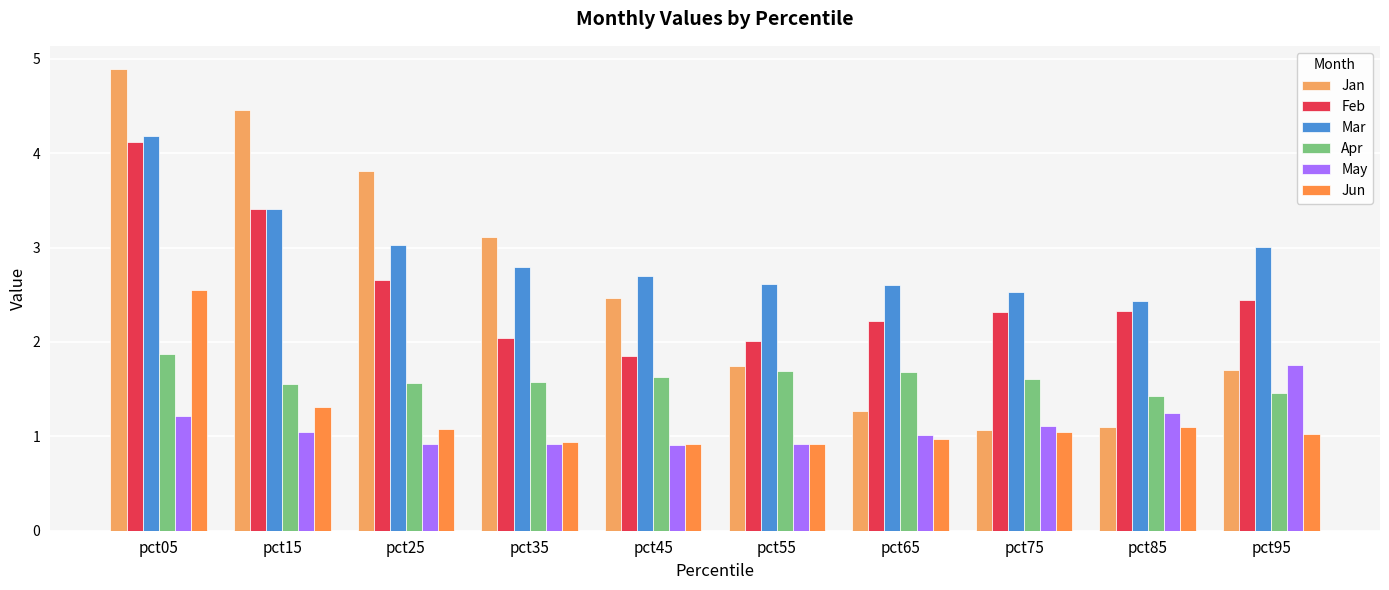

Which has a higher value, pct25 or pct75?

pct25